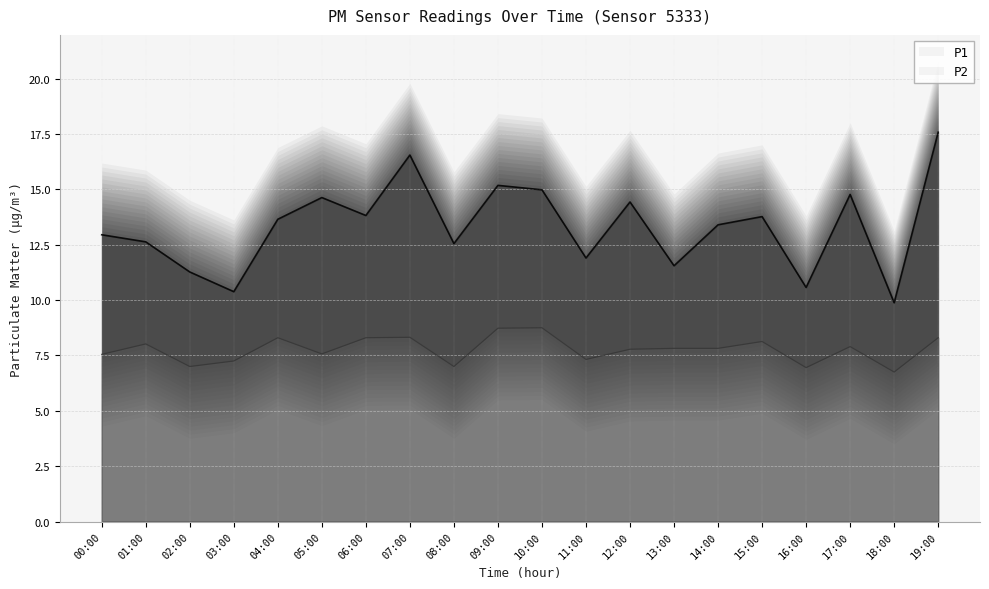

The value of P1 at 17:00 is 23.4. True or false?

False